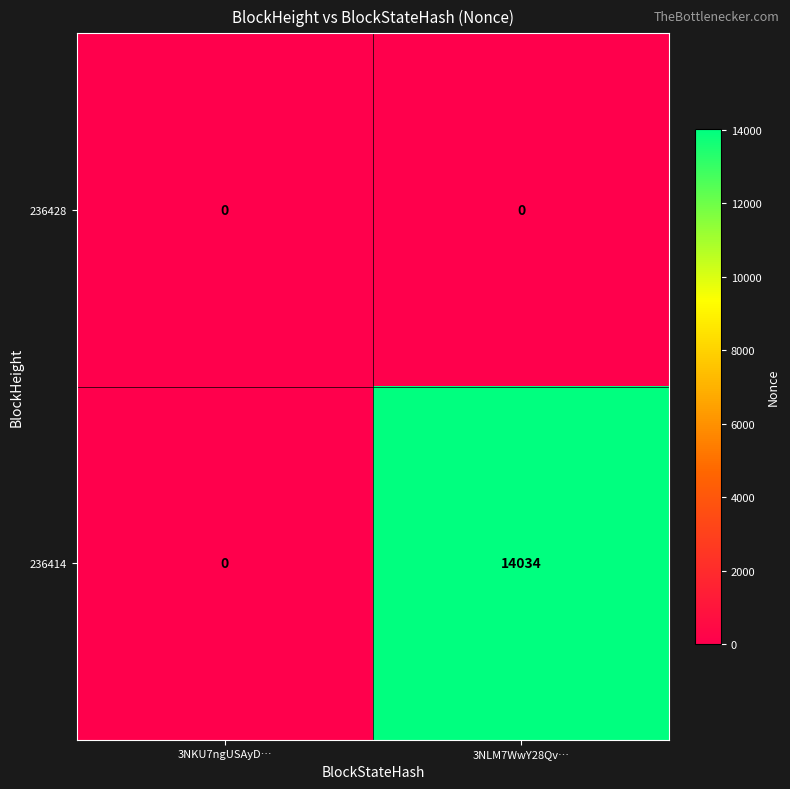

List the series in order of their peak value, highest first.

236414, 236428